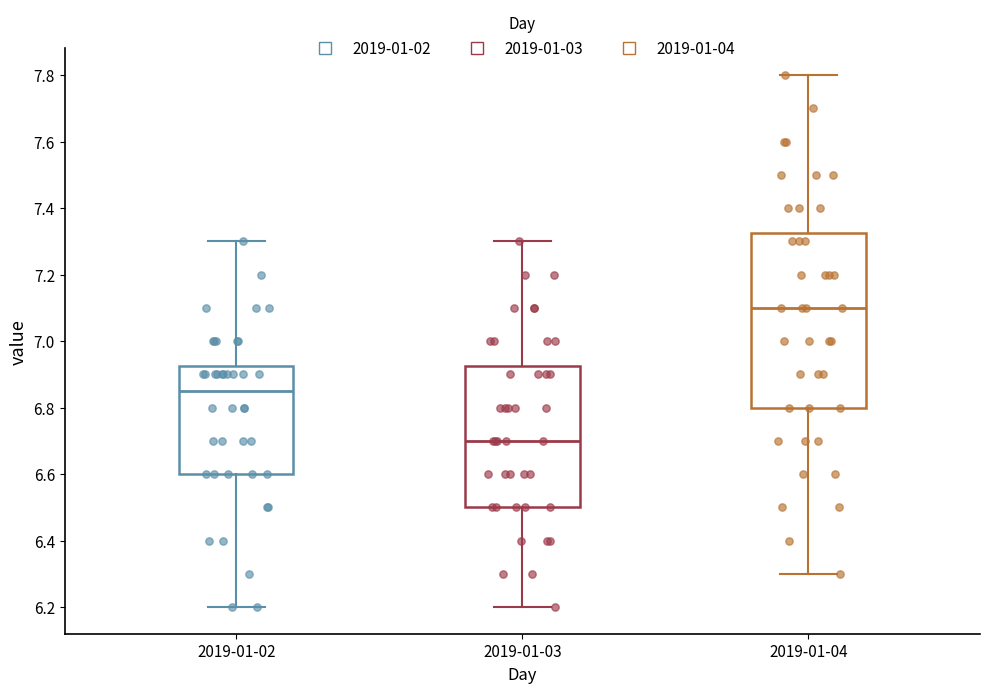

Which box's median line is the highest?

2019-01-04